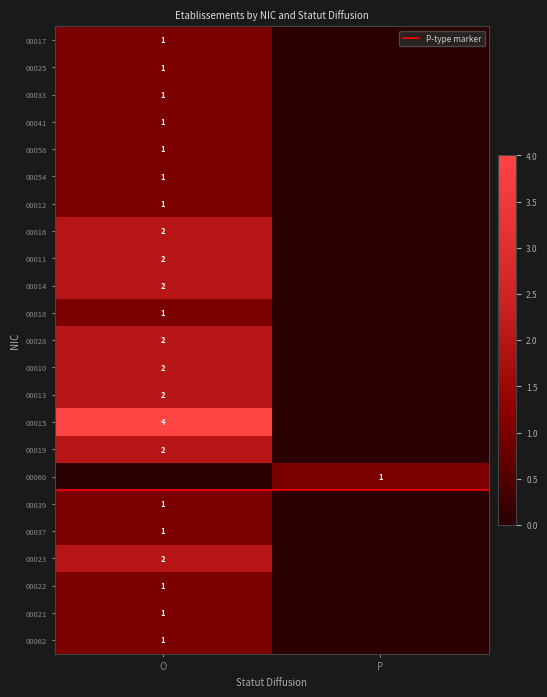

How many data points does each series have?

2